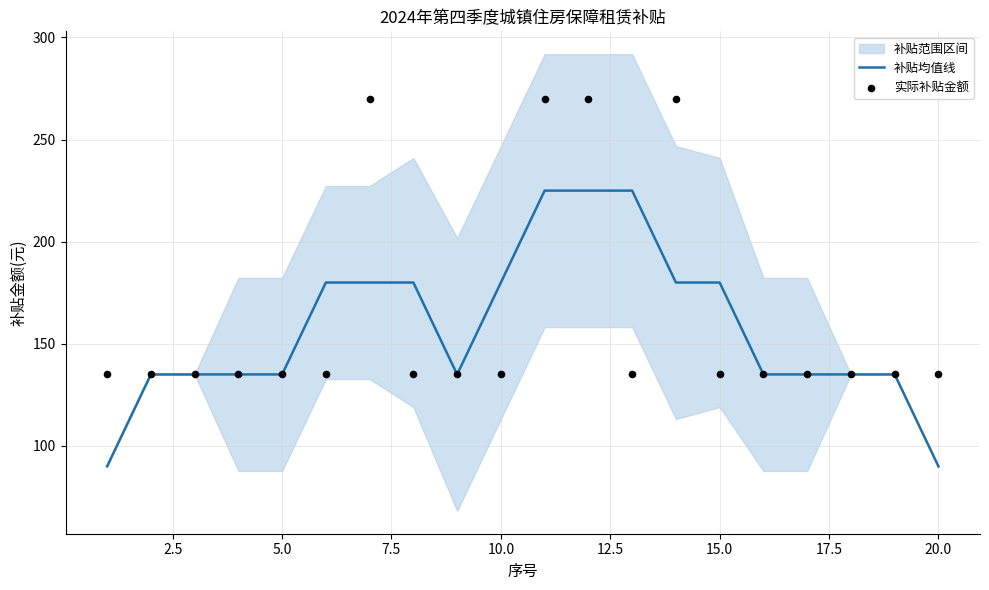

Which series has the largest total across all categories?

实际补贴金额